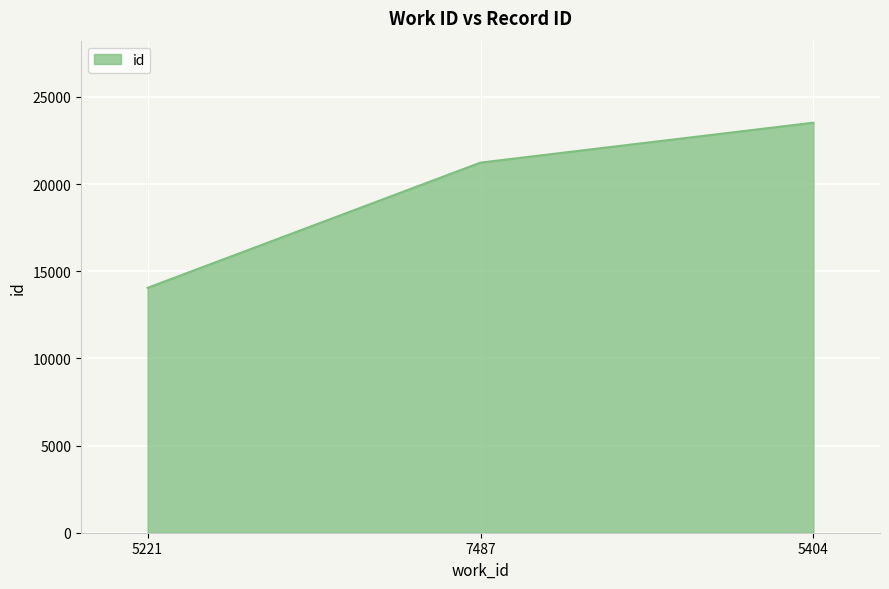

Reading right to left, extract all data points from this chart.

5404=23518	7487=21228	5221=14046